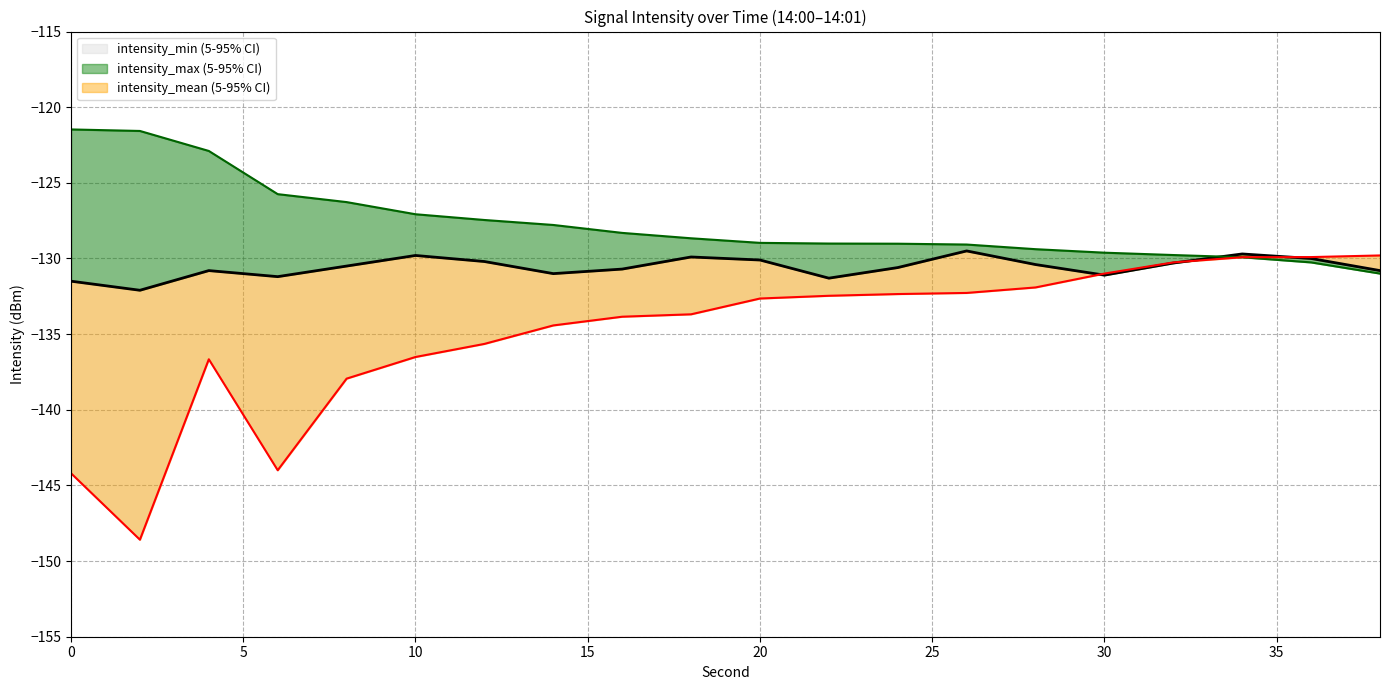

True or false: intensity_max has more than 1 points higher than both neighbors.

False